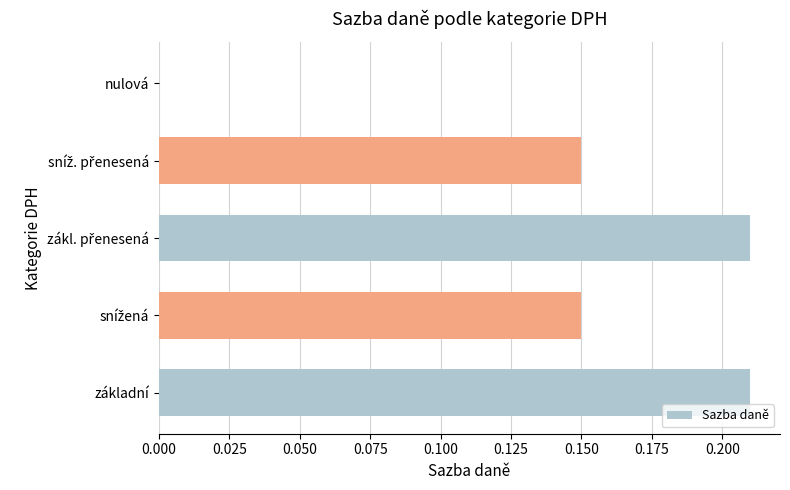

What is the sum of all values?

0.7